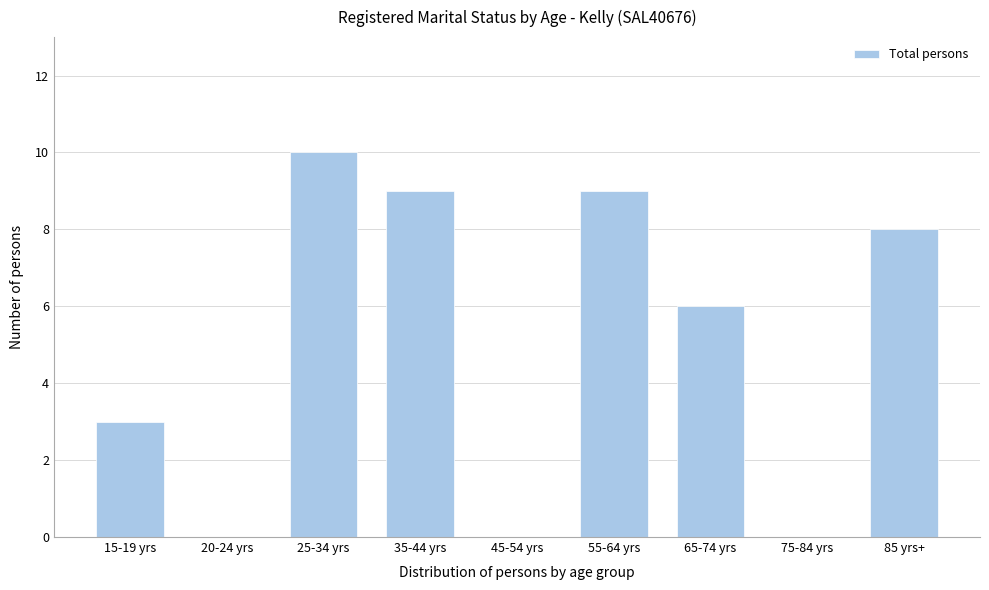

Reading left to right, what are all the values shown in this chart?

15-19 yrs=3	20-24 yrs=0	25-34 yrs=10	35-44 yrs=9	45-54 yrs=0	55-64 yrs=9	65-74 yrs=6	75-84 yrs=0	85 yrs+=8